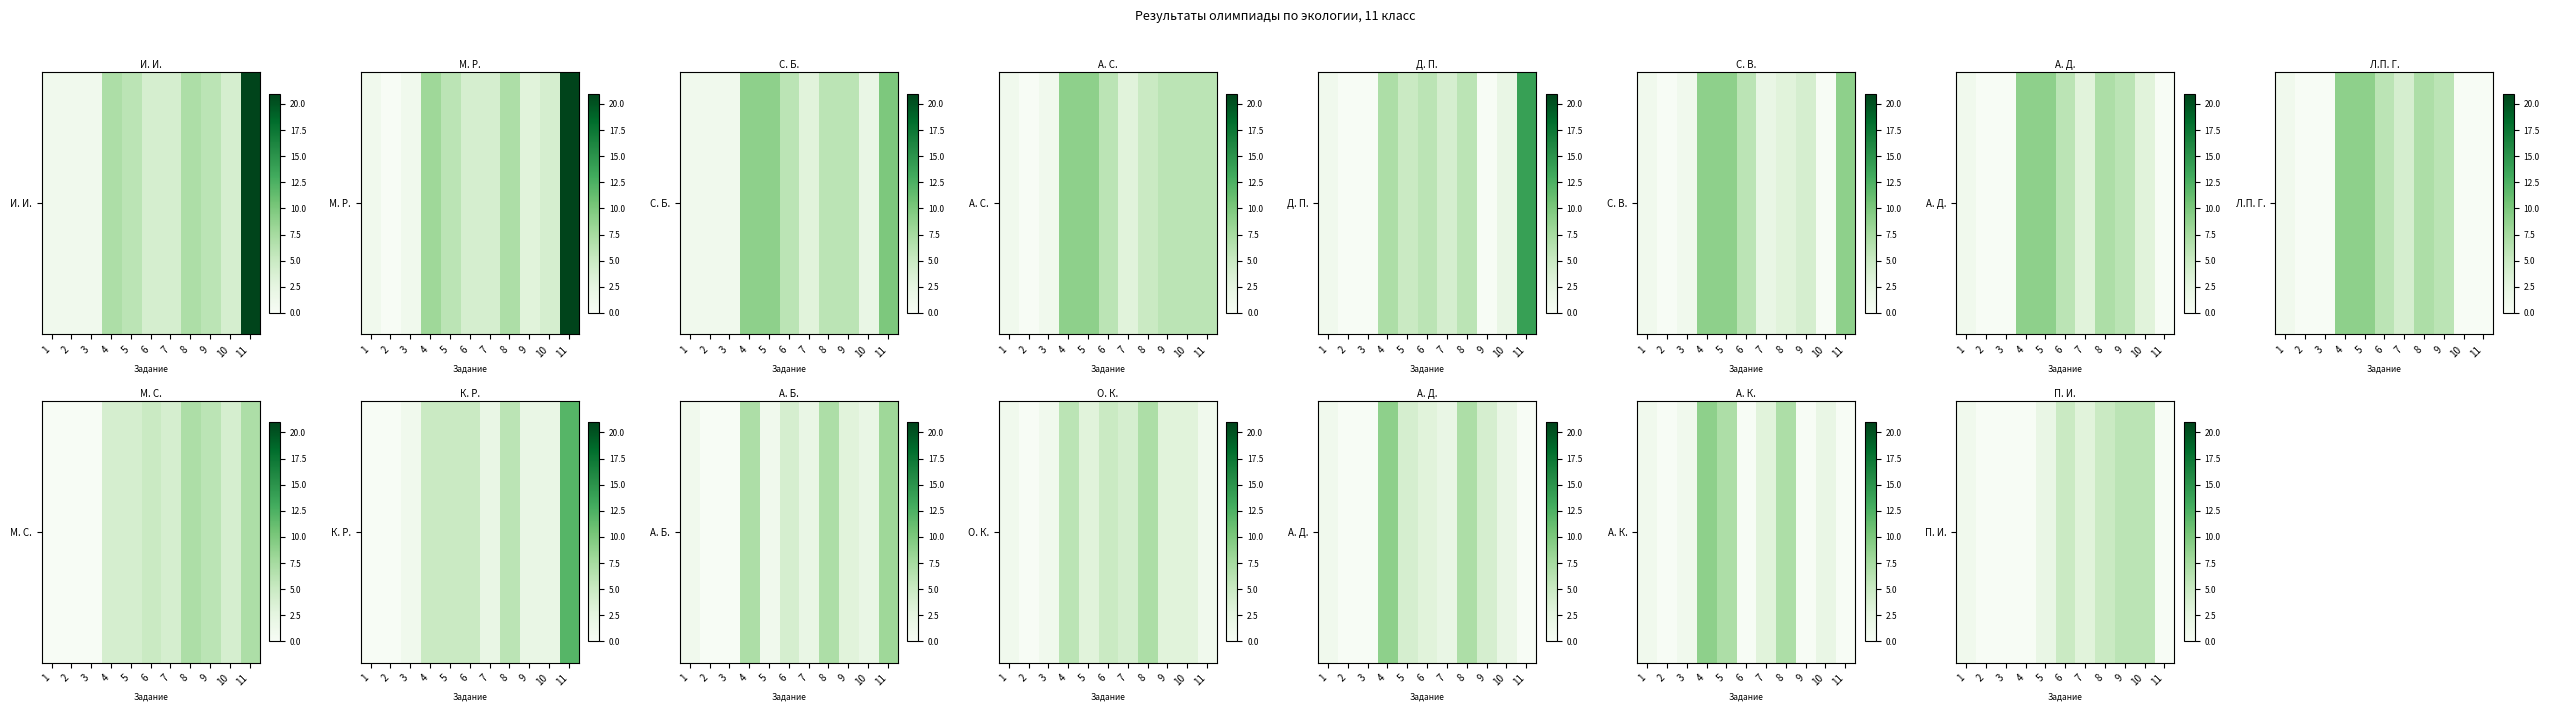

The chart shows a value of 5 at 6. True or false?

True